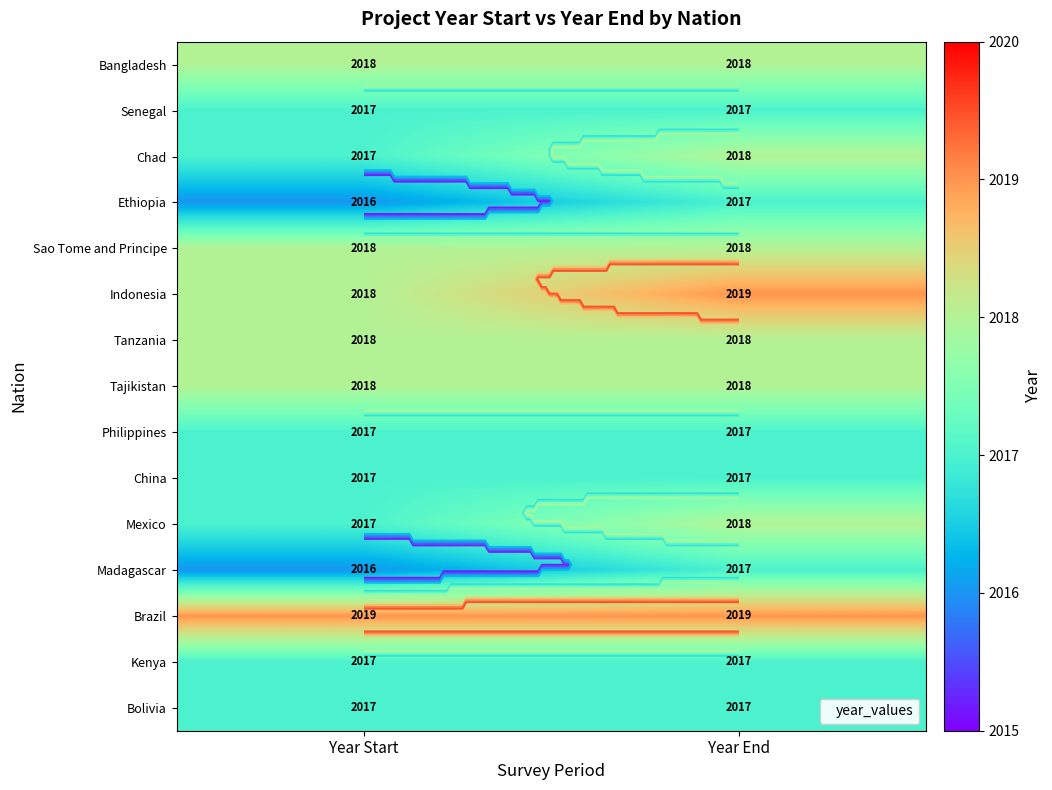

What is the spread (max minus min) of values at Year End?

2